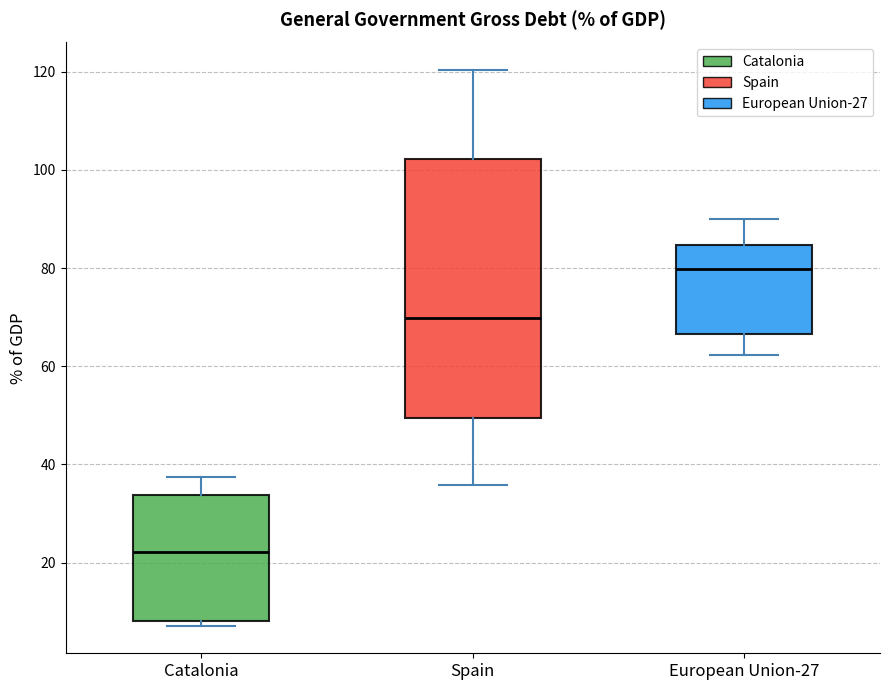

Where is the lower edge of the box for European Union-27 on the y-axis? The values are not printed on the chart, so give them approximately, as read against the axis.

66